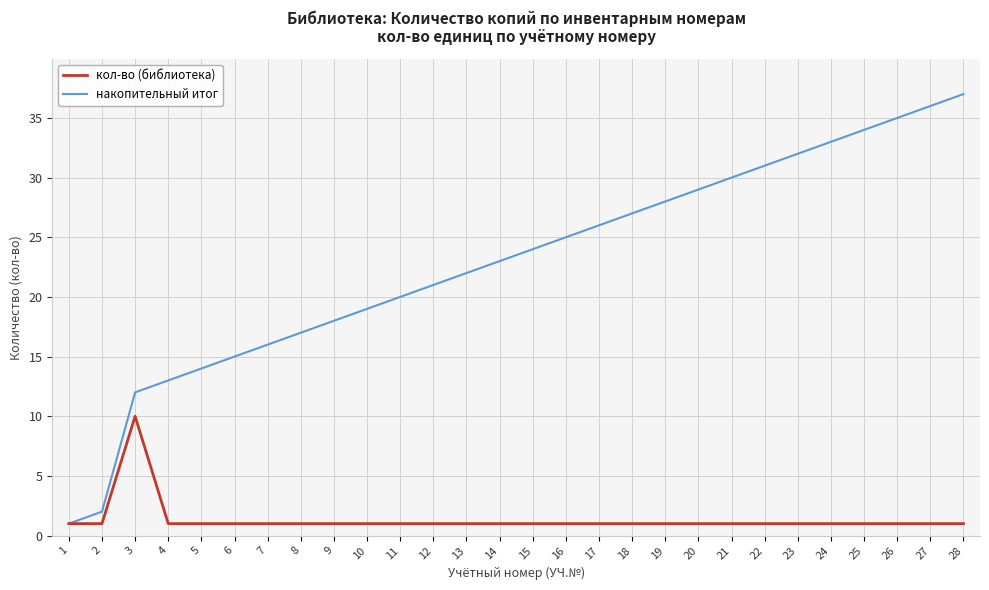

What is the greatest value displayed?

37